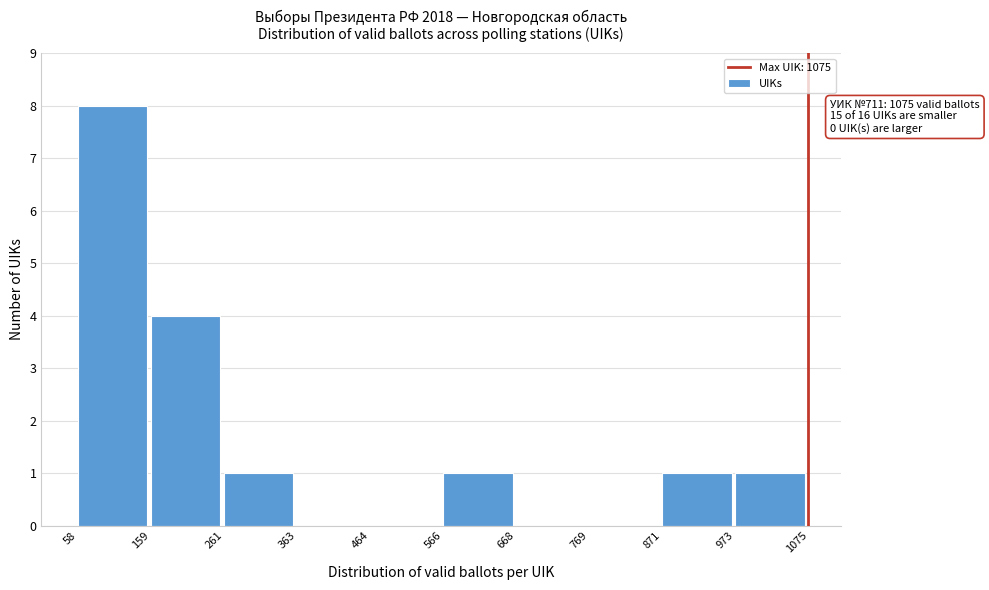

Over which range of the x-axis is the bar tallest?

58 to 159